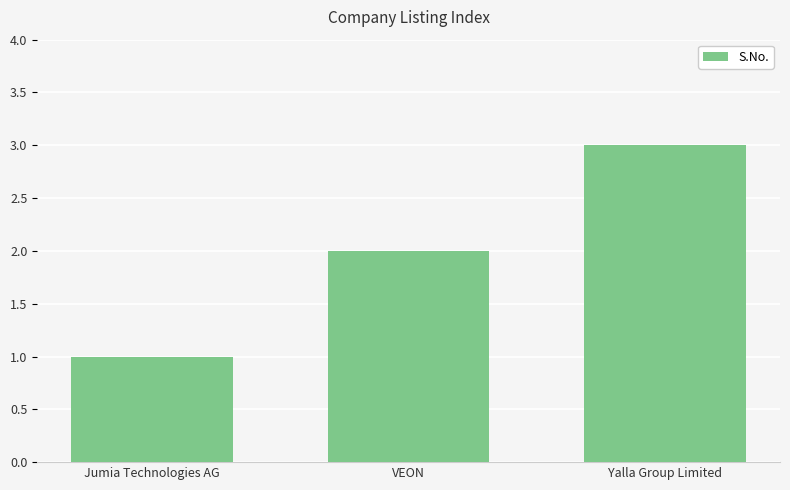

What is the label of the 2nd bar from the right?

VEON